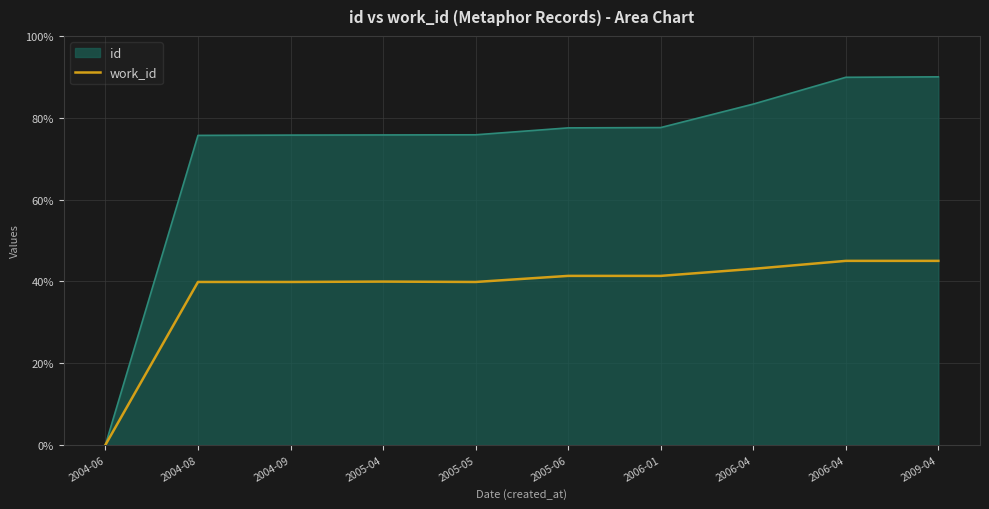

What are all the series names shown in the legend?

id, work_id